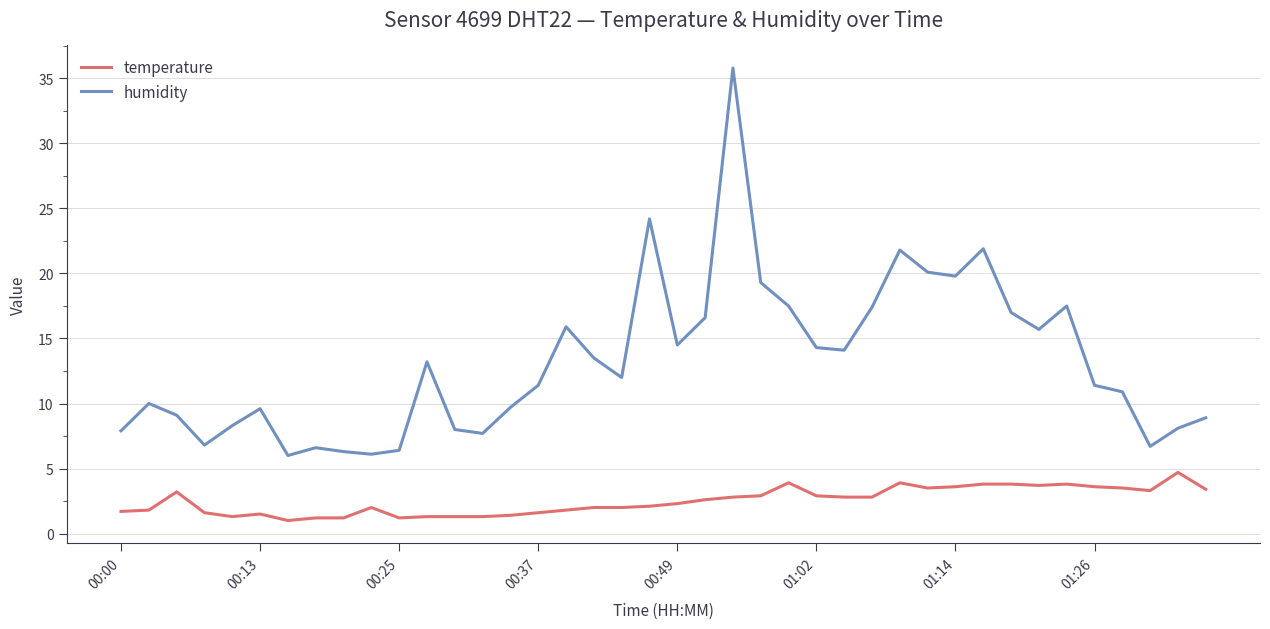

Which series has the largest range (max minus min)?

humidity